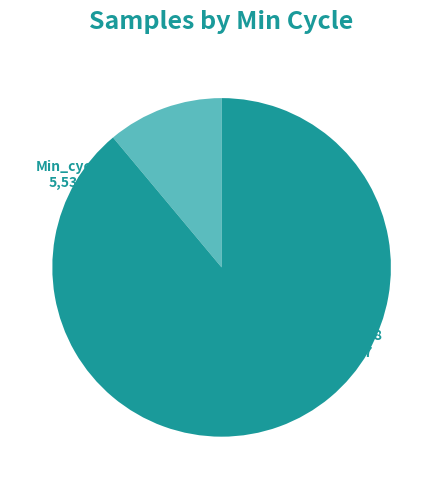

True or false: Min_cycle=23 accounts for 11% of the total.

True